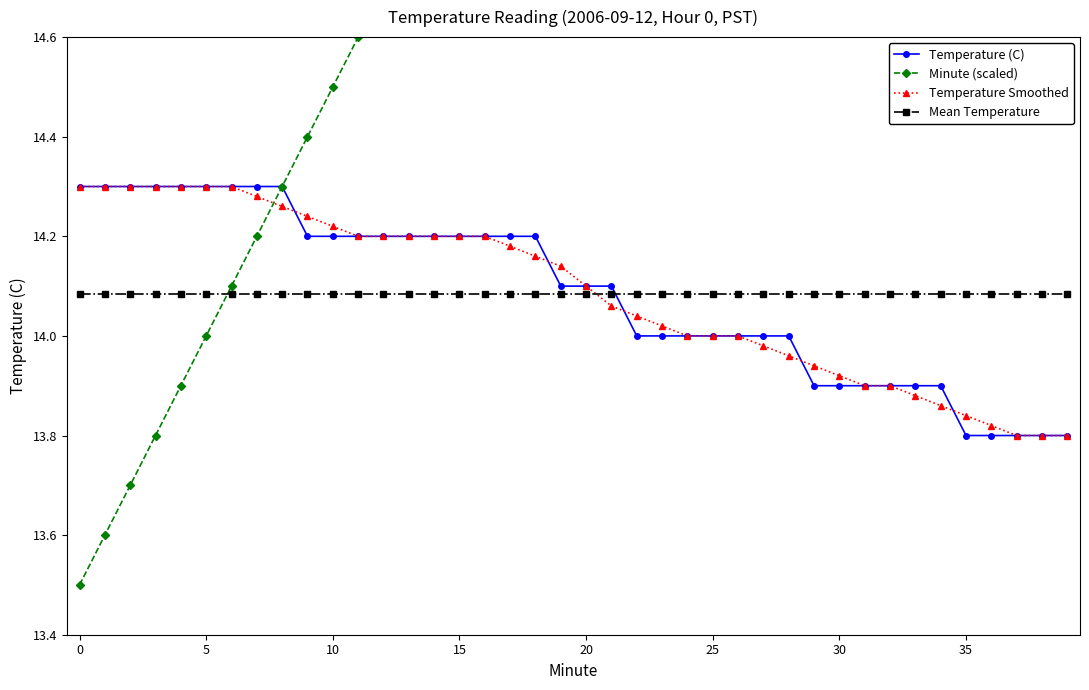

What are all the series names shown in the legend?

Temperature (C), Minute (scaled), Temperature Smoothed, Mean Temperature